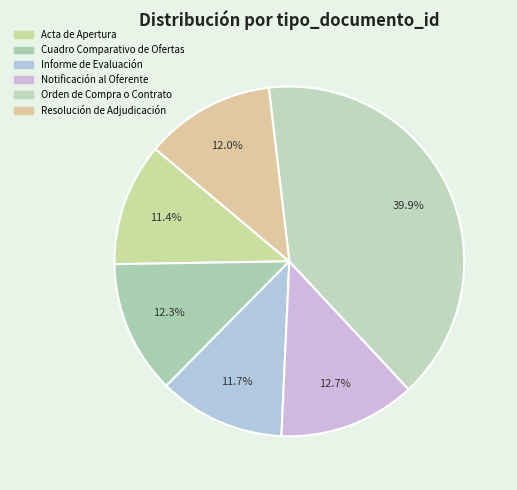

True or false: Informe de Evaluación accounts for 12% of the total.

True